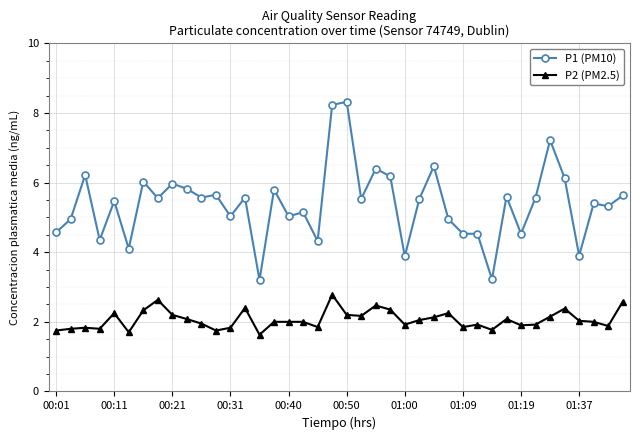

What is the average value of the P2 (PM2.5) series?

2.1